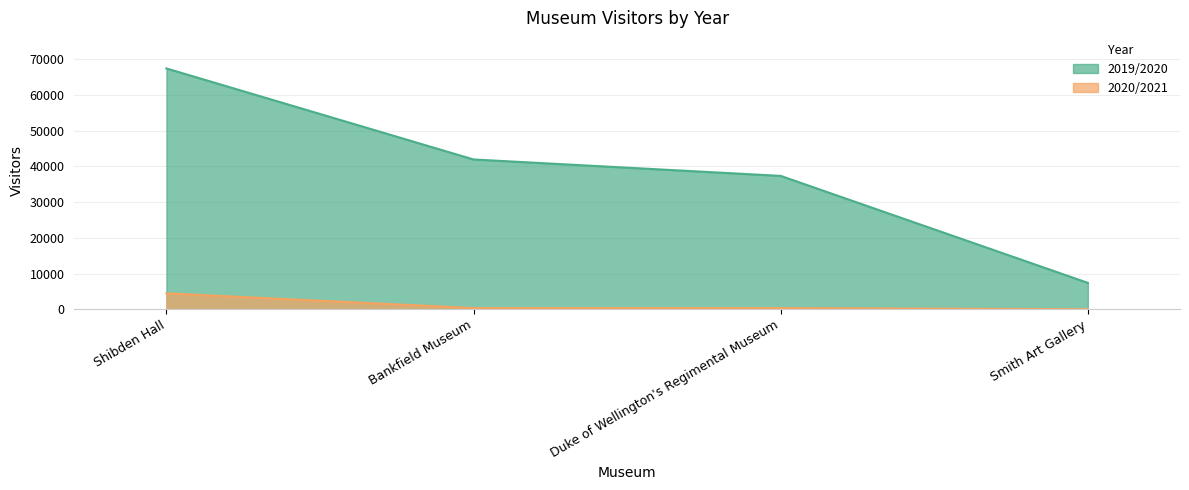

What is the spread (max minus min) of values at Shibden Hall?

63015